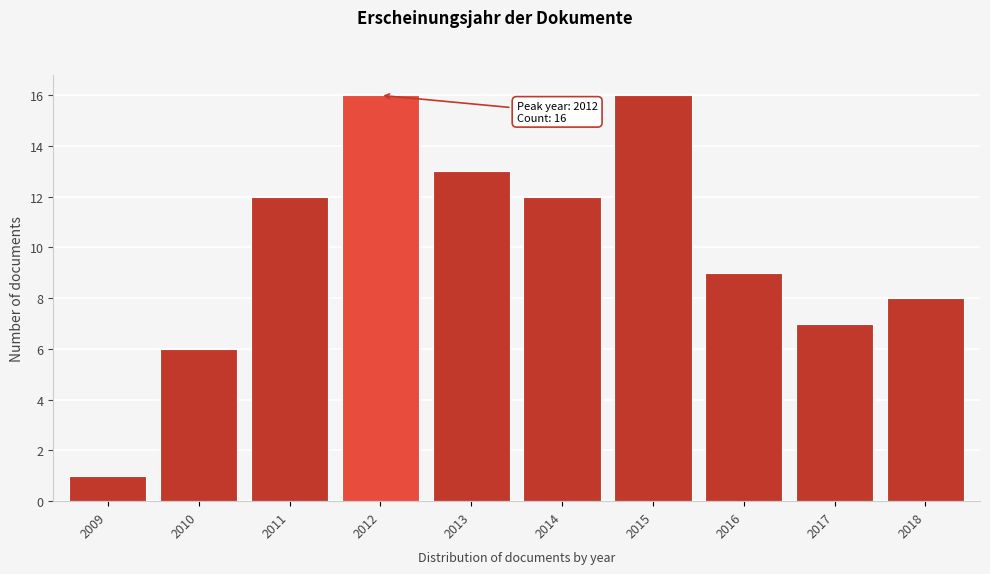

Reading left to right, what are all the values shown in this chart?

1	6	12	16	13	12	16	9	7	8